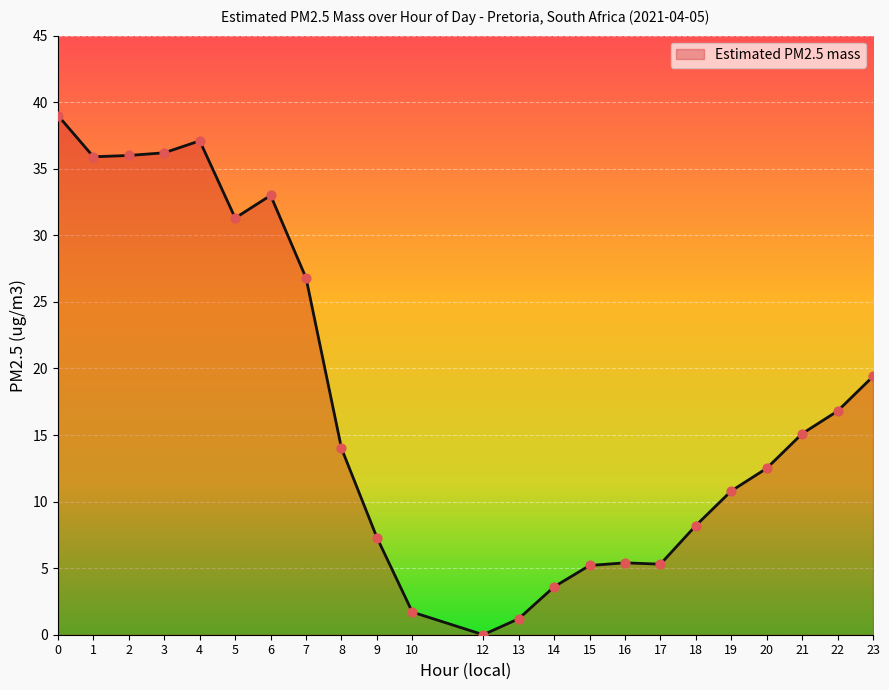

What is the change in value from 9 to 19?

+3.5